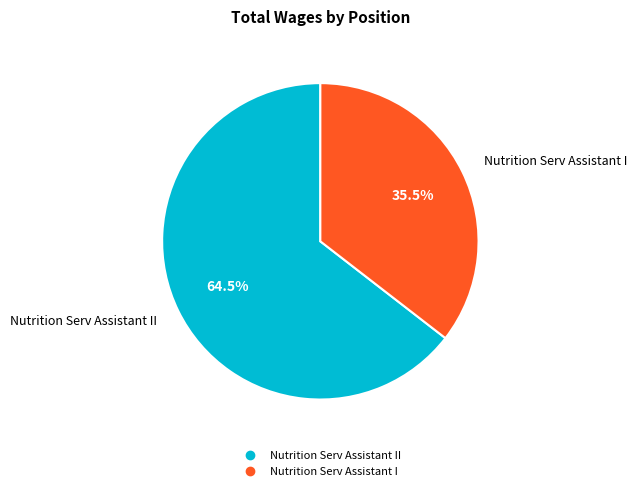

Is there any slice that represents more than half of the pie?

Yes